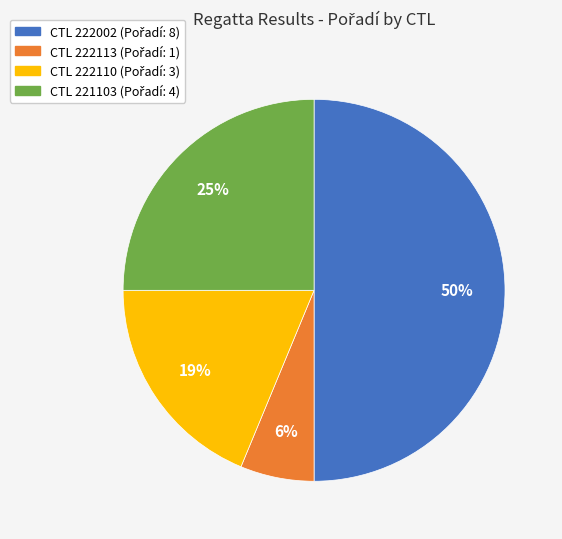

To the nearest percent, what is the average slice percentage?

25%